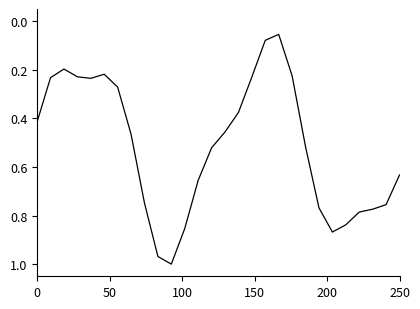

Does the chart have visible grid lines?

No